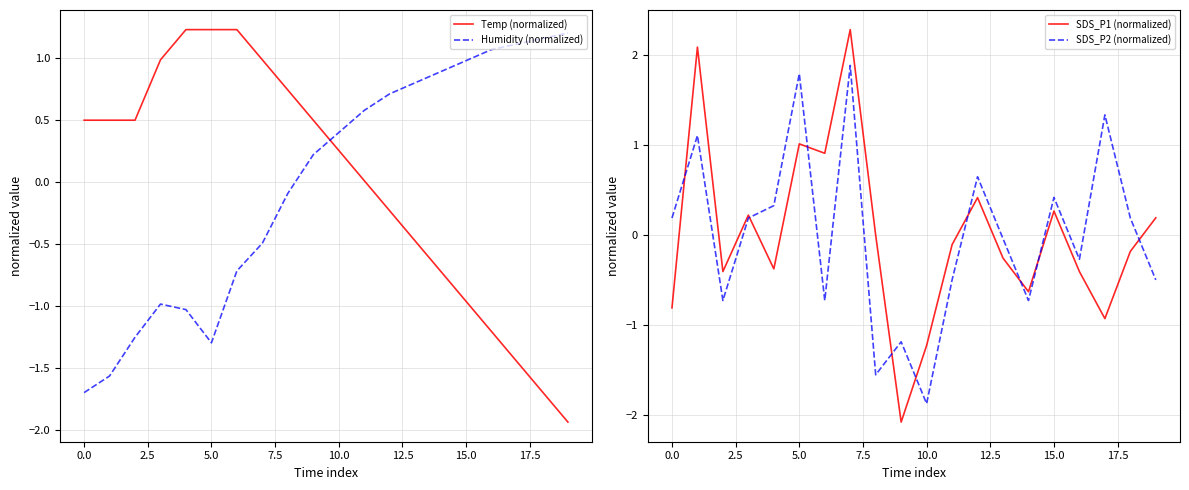

How many interior local valleys does the Humidity (normalized) series have?

1